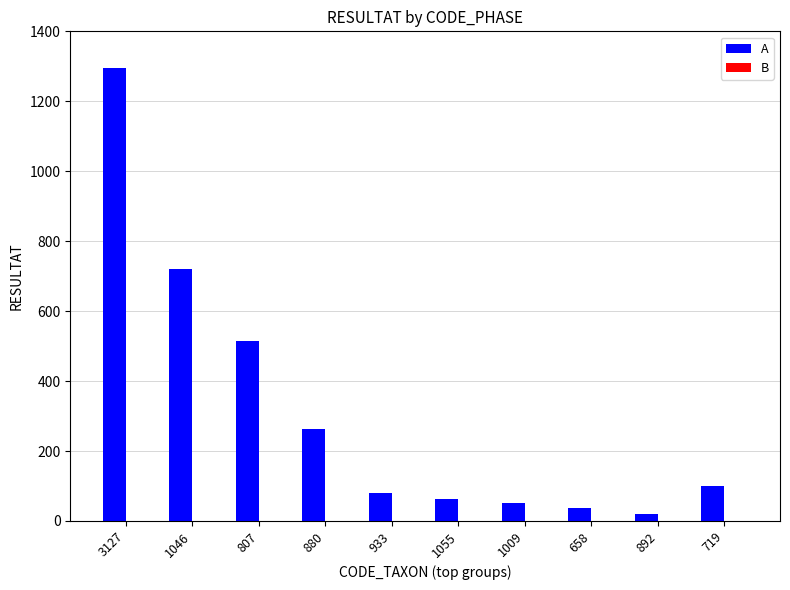

At which category is the sum across all series the highest?

3127